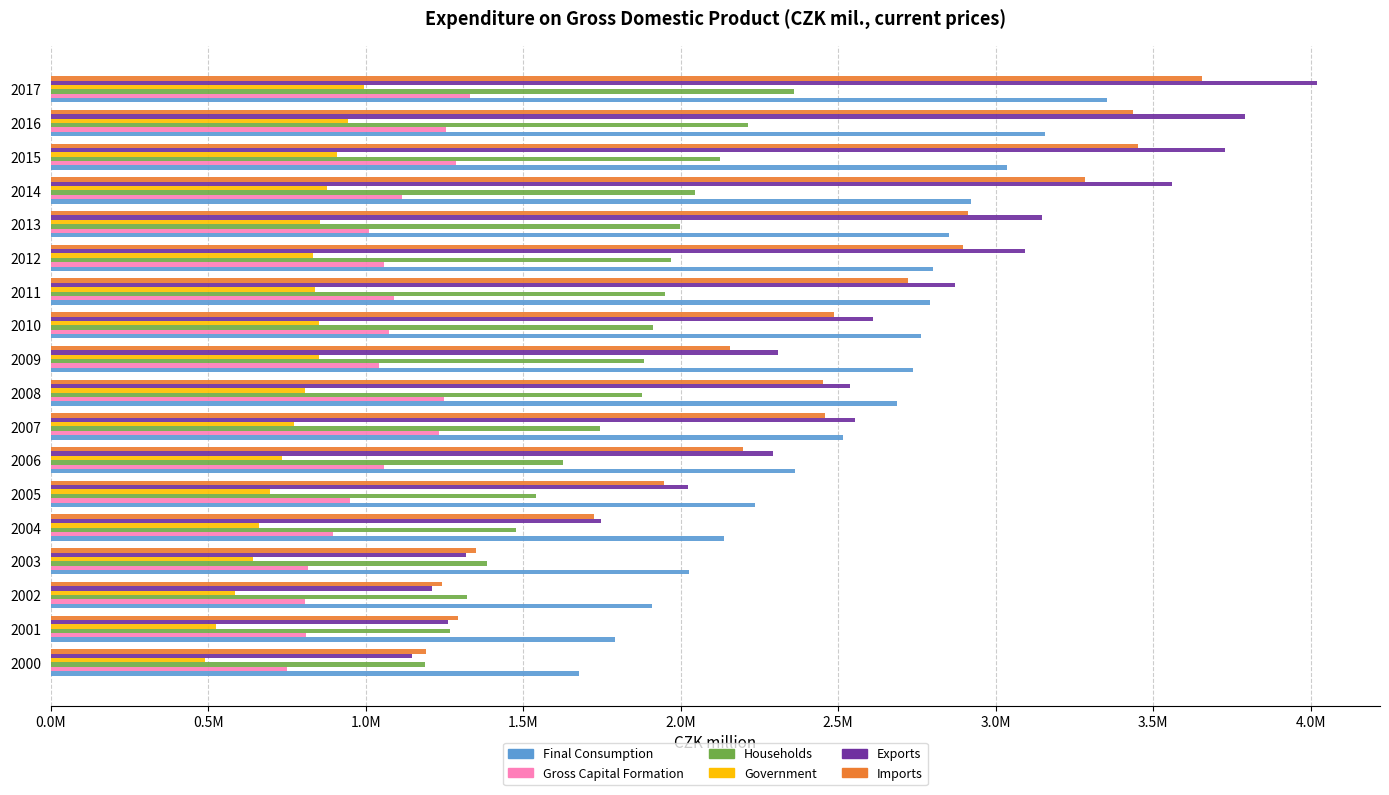

What are all the series names shown in the legend?

Final Consumption, Gross Capital Formation, Households, Government, Exports, Imports